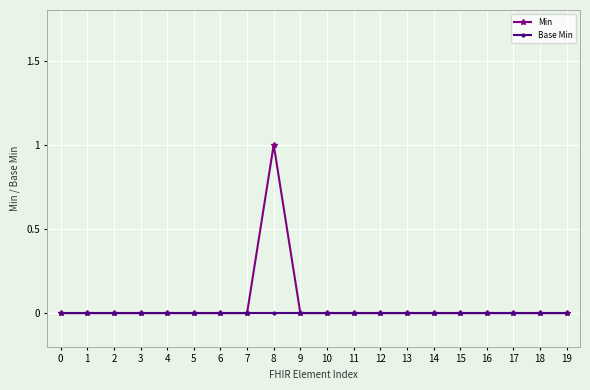

At which label does Min reach its peak?

8